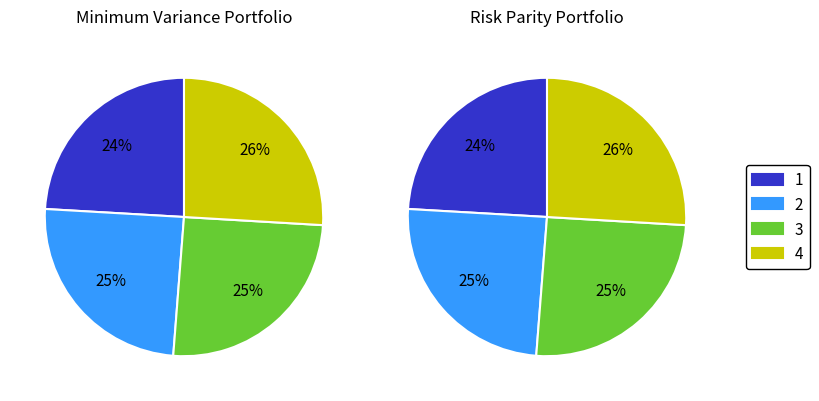

Does 3 represent more than half of the total?

No